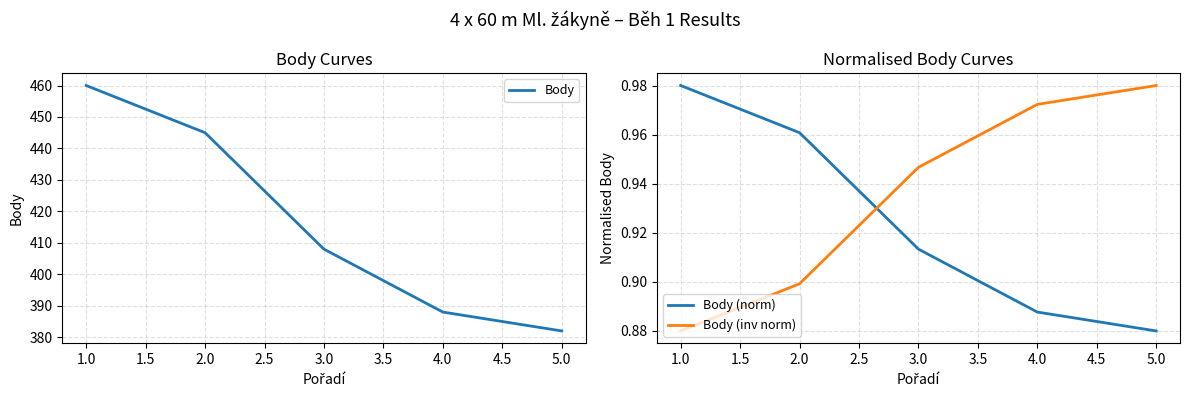

Reading left to right, extract all data points from this chart.

Body: 460.0	445.0	408.0	388.0	382.0
Body (norm): 1.0	1.0	0.9	0.9	0.9
Body (inv norm): 0.9	0.9	0.9	1.0	1.0